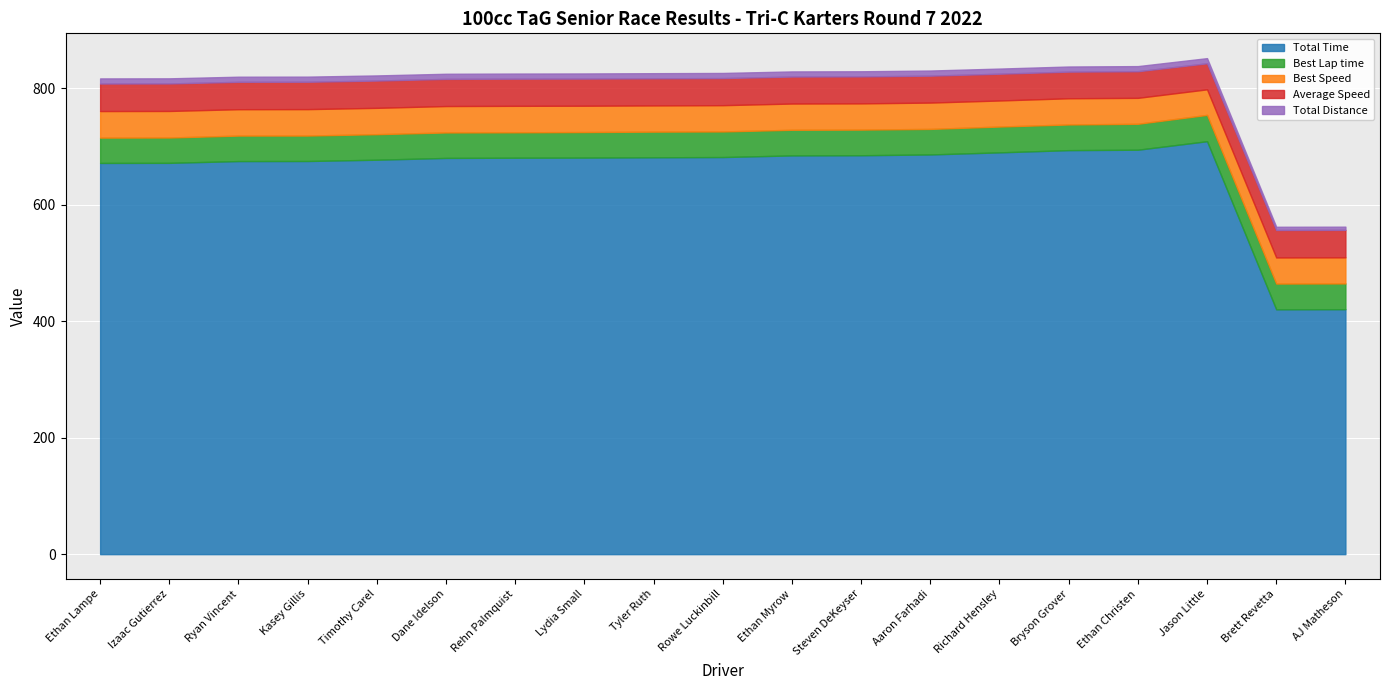

True or false: Best Speed and Average Speed cross at least once.

False